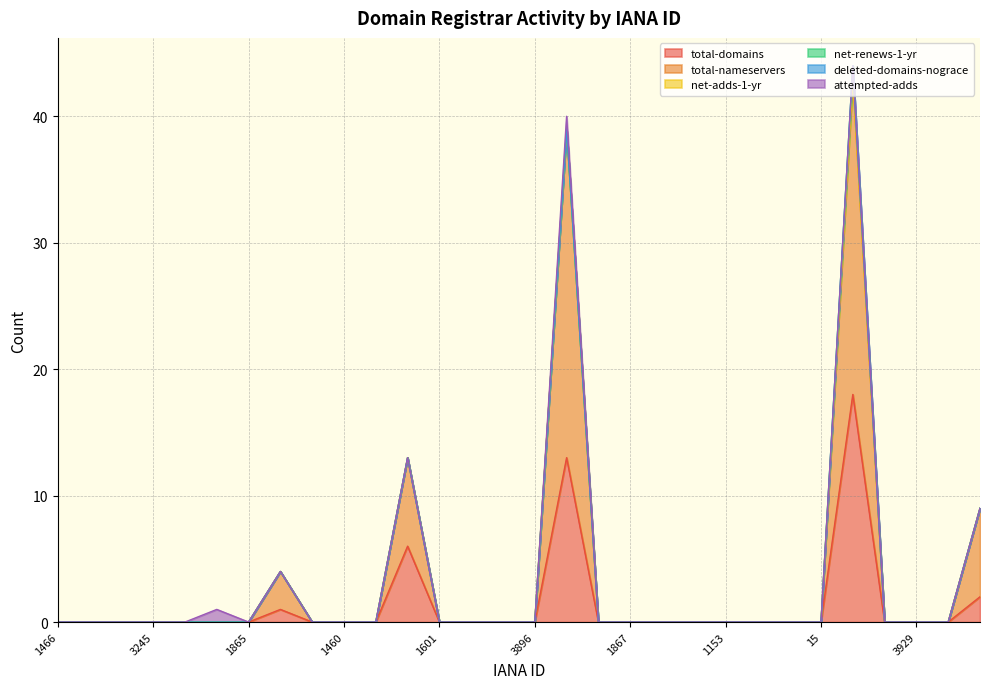

What is the label of the 4th point from the left?

3245